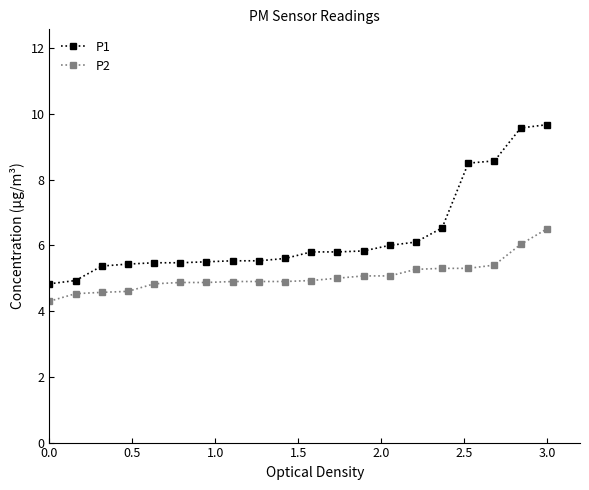

Which series has the largest range (max minus min)?

P1